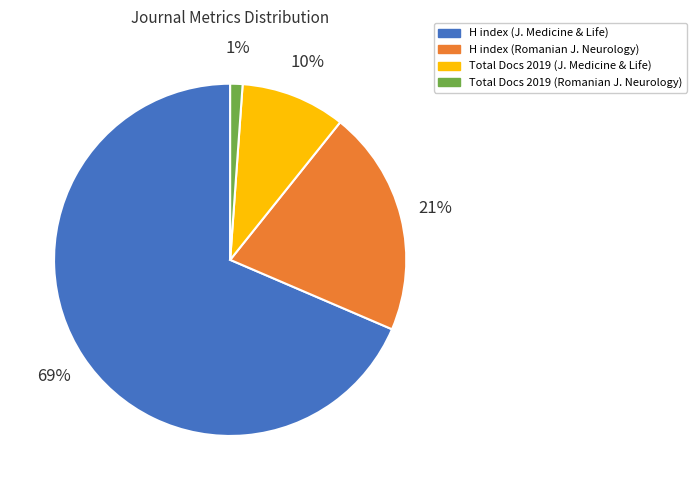

What is the smallest slice in the pie chart?

Total Docs 2019 (Romanian J. Neurology)